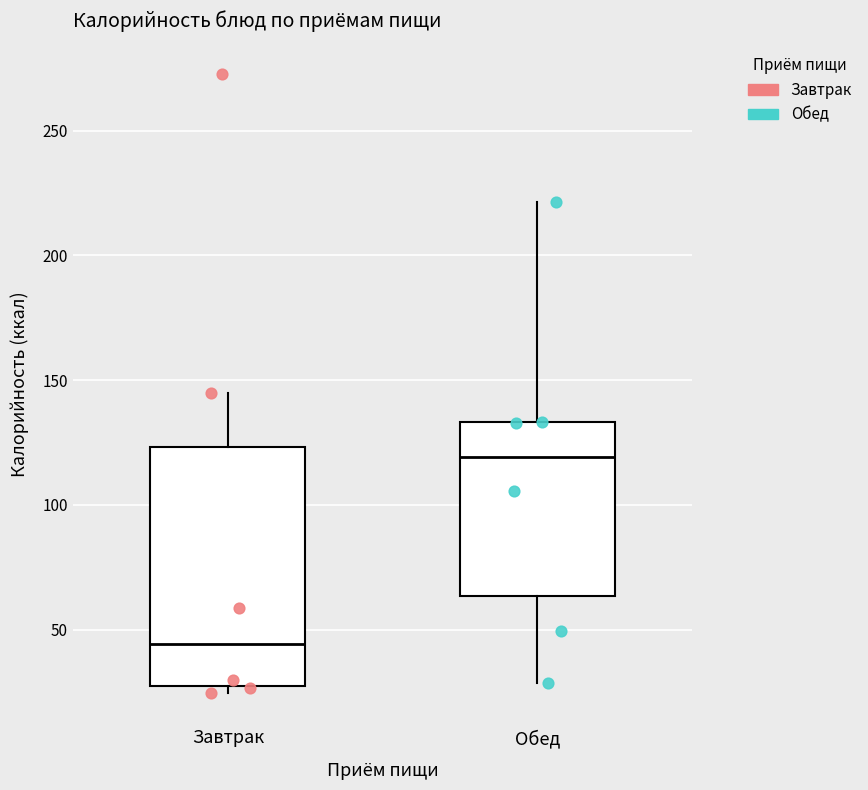

Which box is the tallest, from its lower edge to its upper edge?

Завтрак